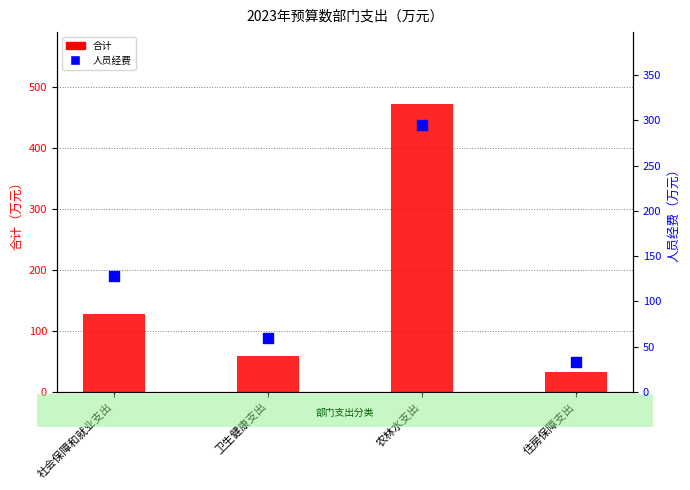

Which series has the largest total across all categories?

合计